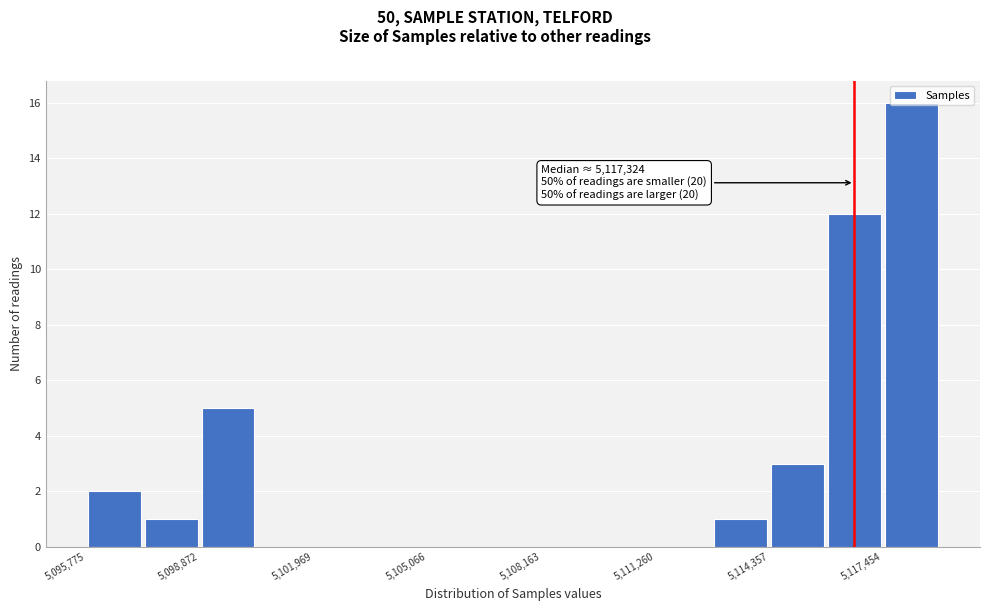

Around what value on the x-axis is the tallest bar? Give the approximate position of its centre, as read against the axis.

5118000